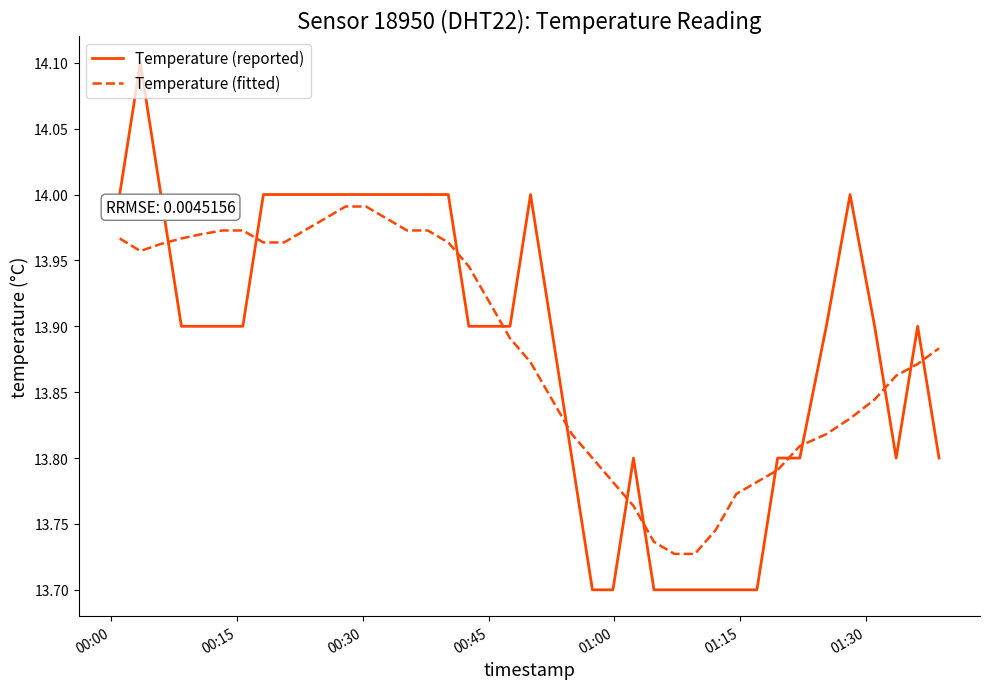

Which series has the largest range (max minus min)?

Temperature (reported)